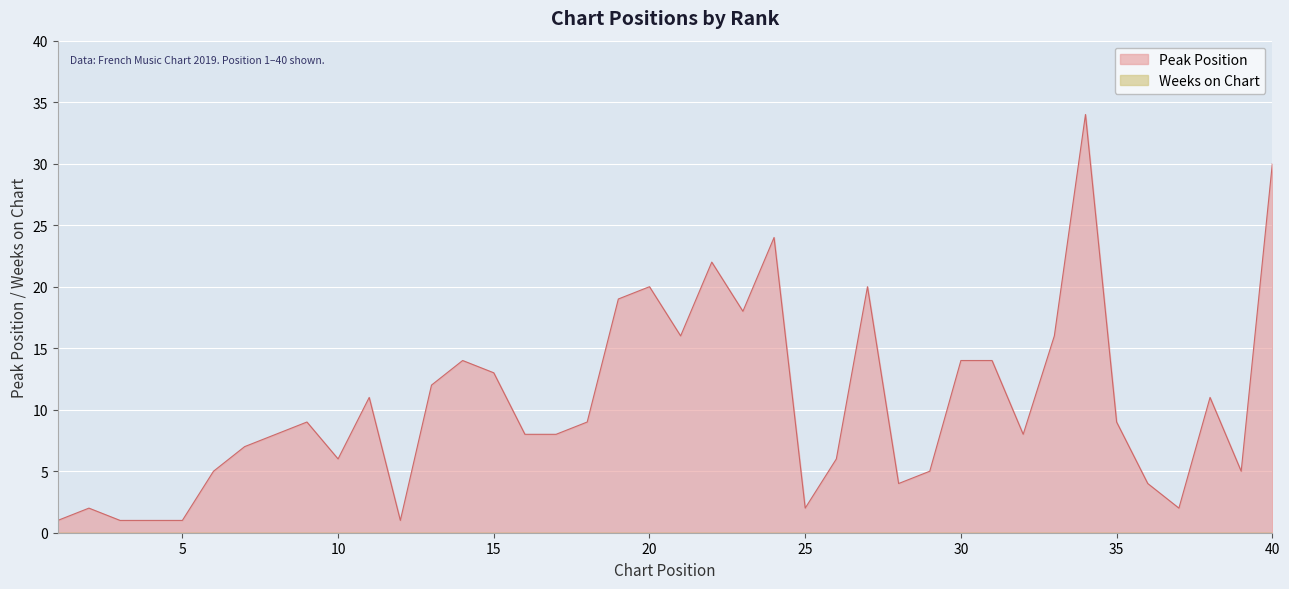

Where does the data first go above 9?

11